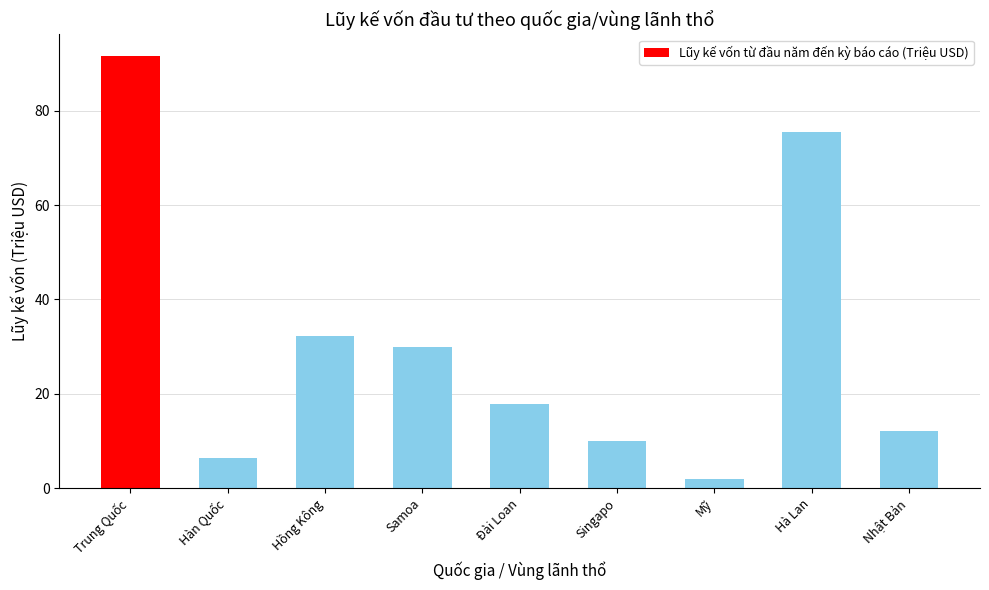

How many values are below 17?

4